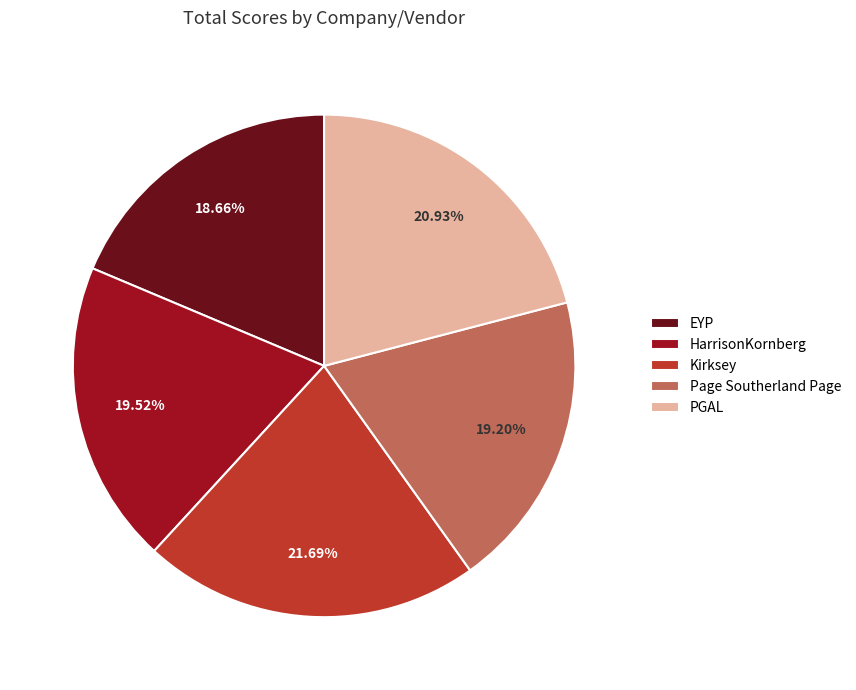

What percentage do HarrisonKornberg and PGAL together represent?

40.5%